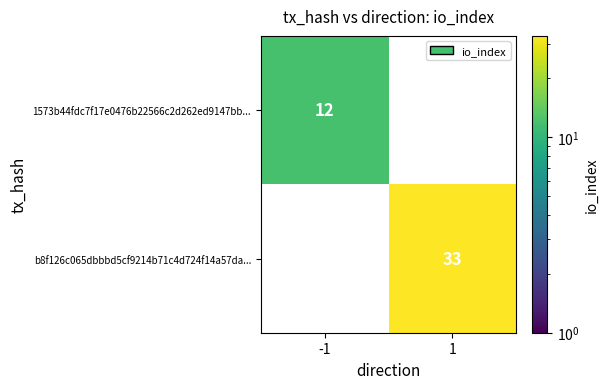

Read the 1573b44fdc7f17e0476b22566c2d262ed9147bb... value at -1.

12